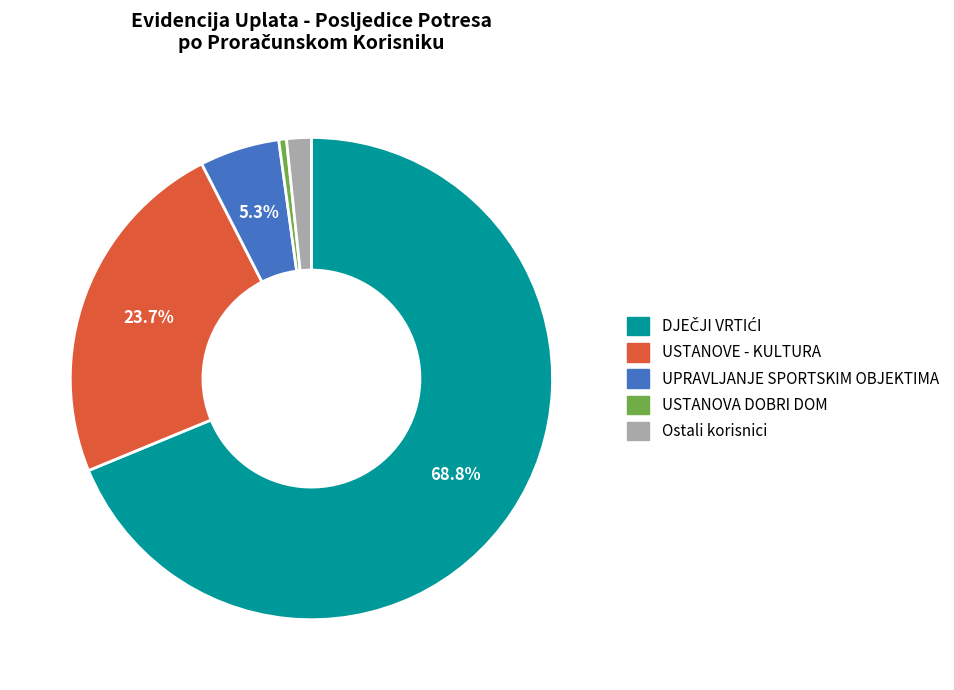

How many segments does this pie chart have?

5